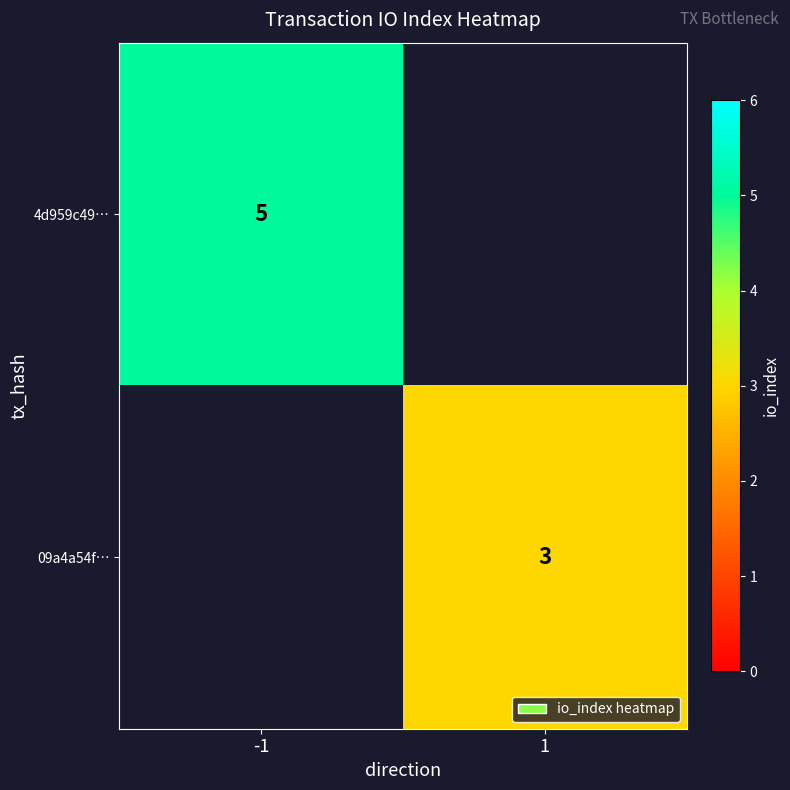

Is the value of 4d959c49… at -1 greater than the value of 09a4a54f… at 1?

Yes